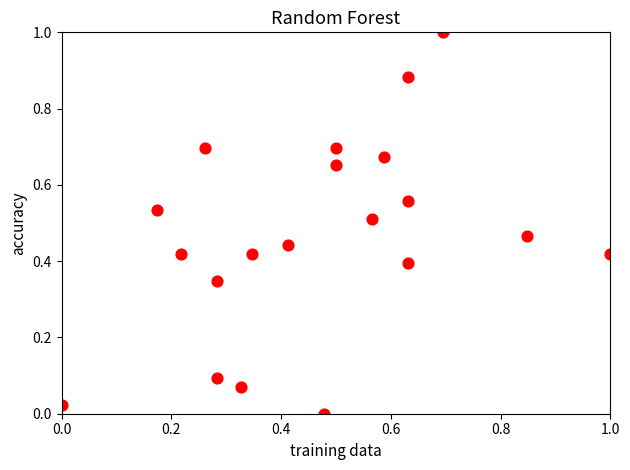

What is the range of X values (max minus min)?

1.0